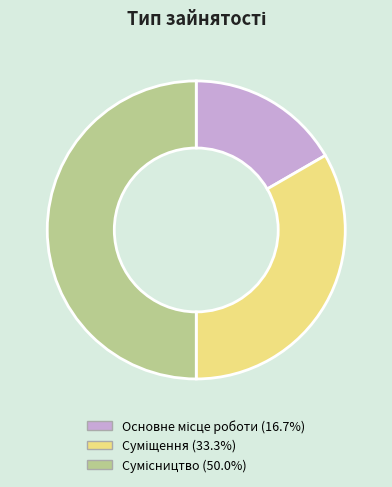

Is it true that Суміщення is 19% of the pie?

False